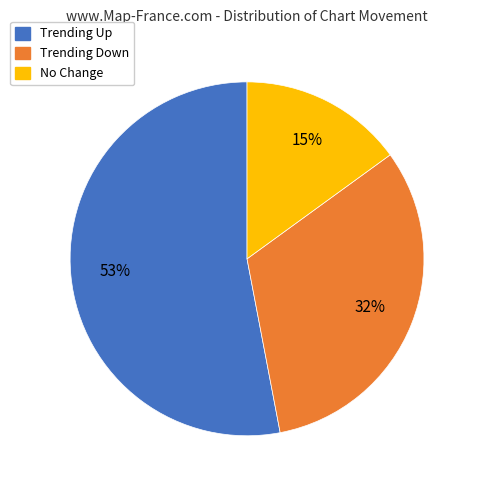

To the nearest percent, what portion does No Change represent?

15%